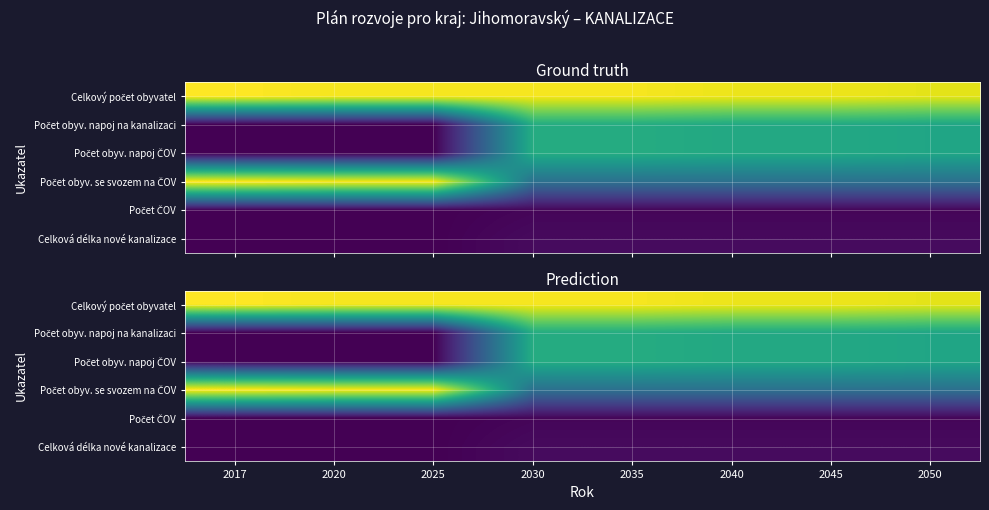

Read the Počet obyv. napoj ČOV value at 2030.

43.4